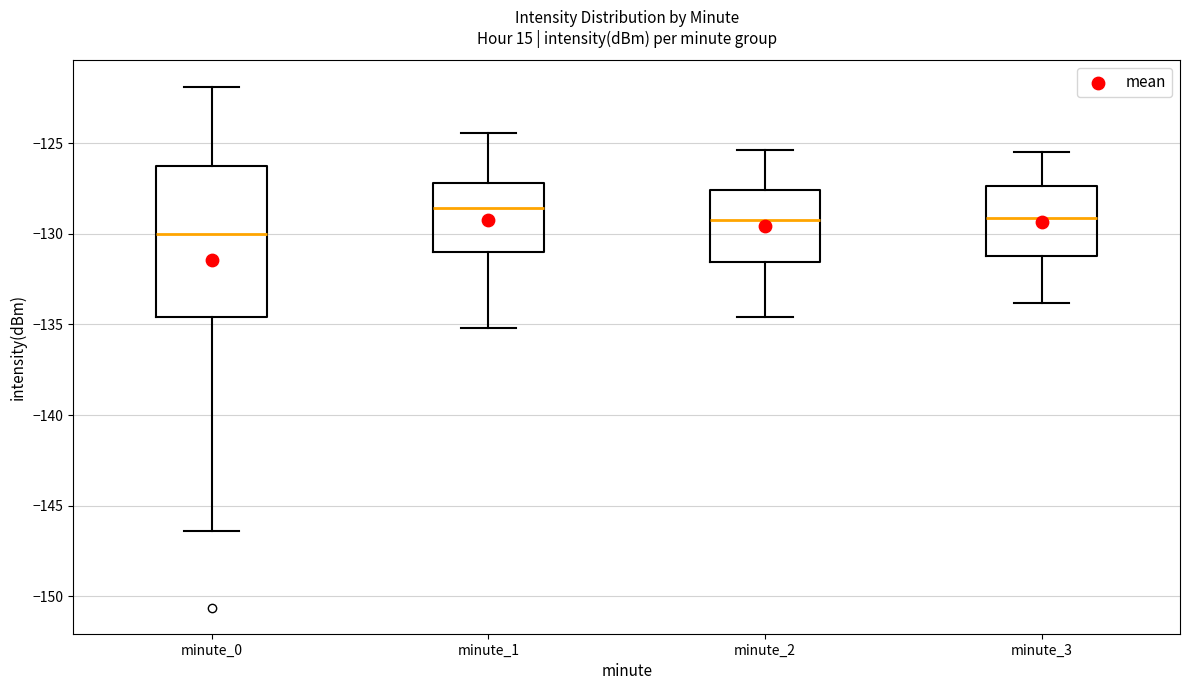

Comparing the boxes themselves (not the whiskers), which one is the tallest?

minute_0